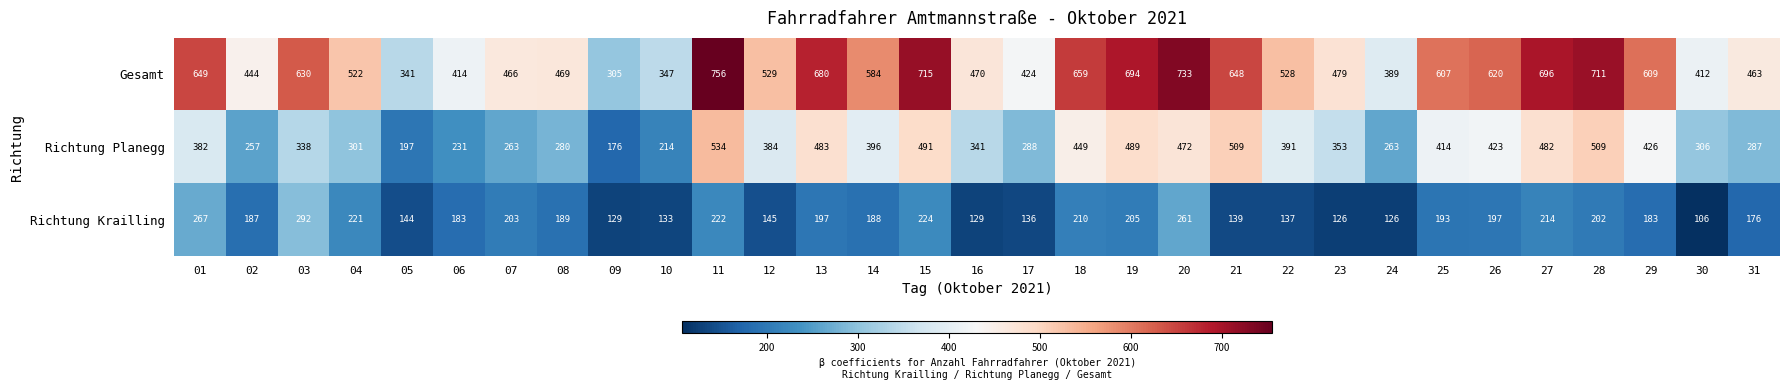

Is it true that Gesamt equals 444 at 02?

True